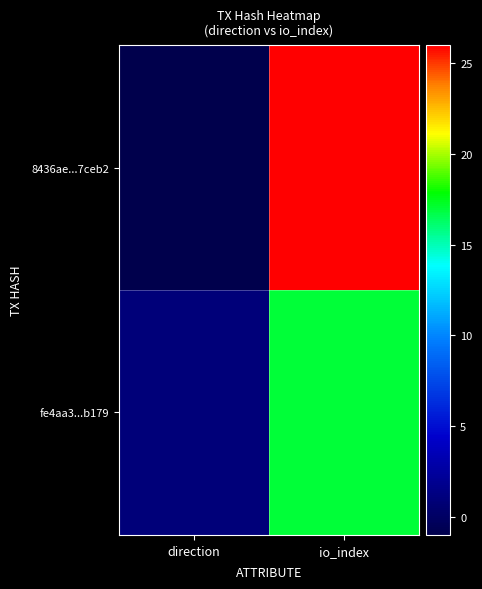

What is the difference between the highest and lowest values at io_index?

9